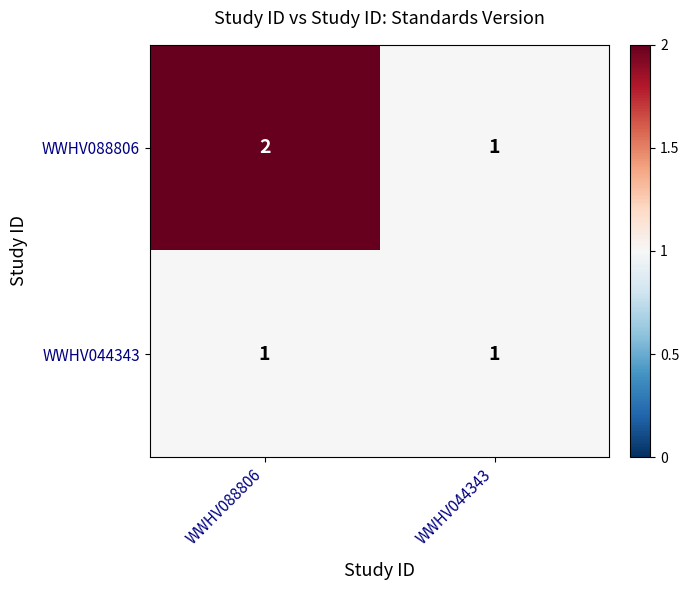

What is the difference between the highest and lowest values at WWHV088806?

1